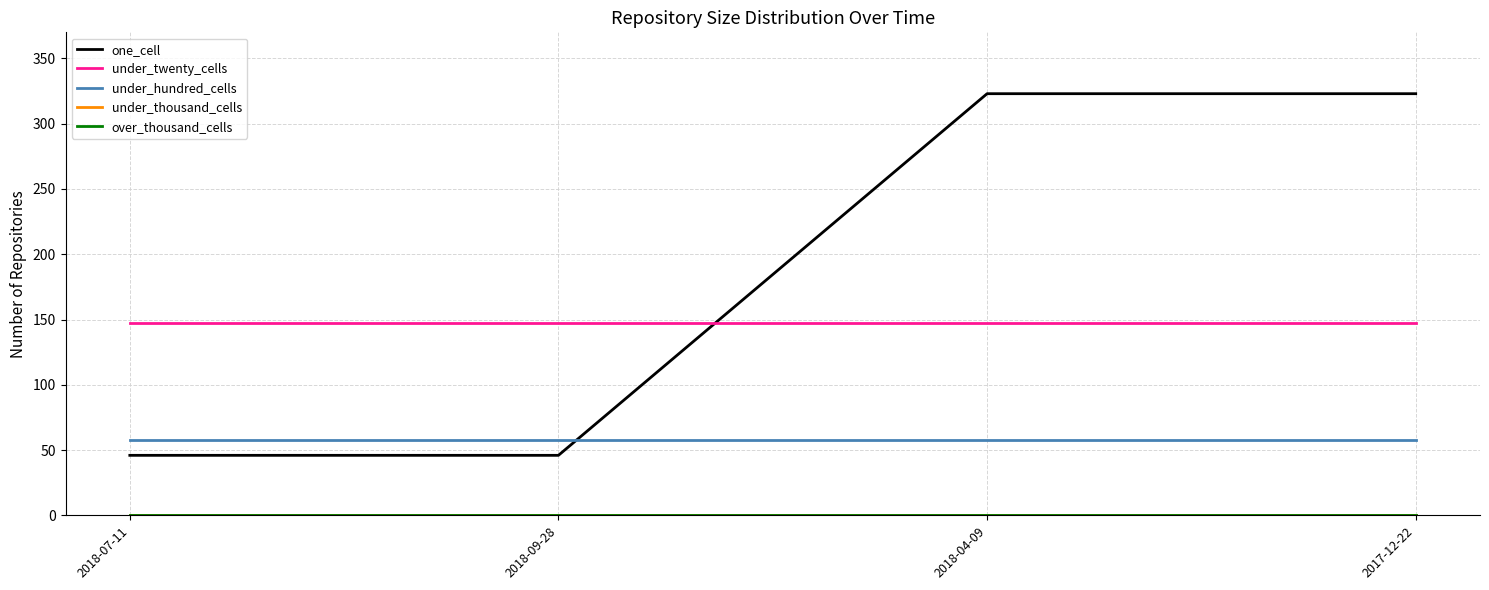

Is this an area chart (filled region under the line)?

No